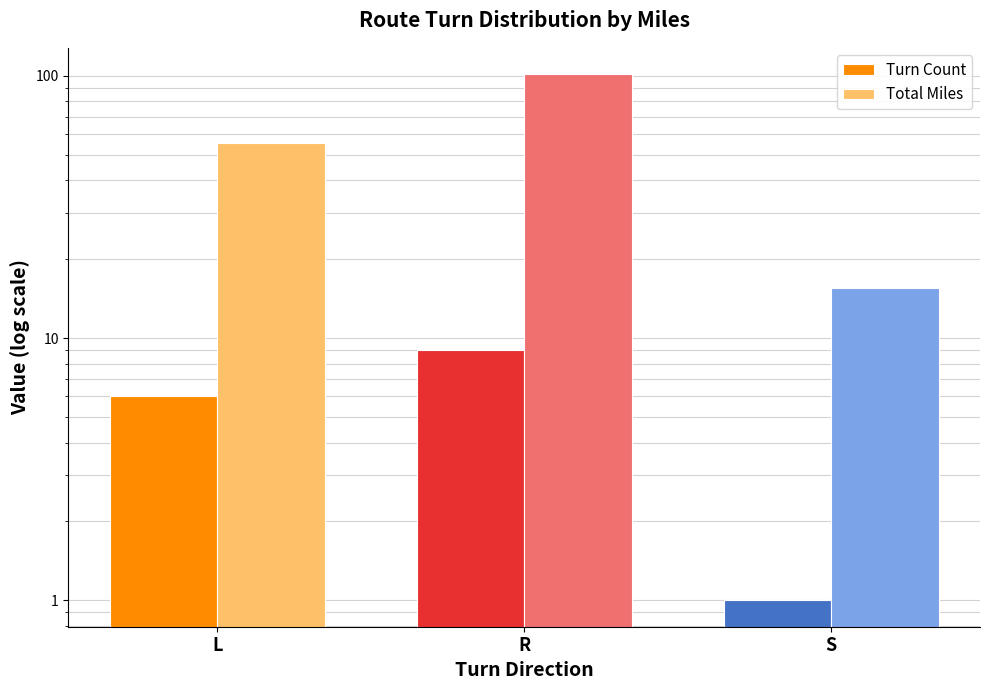

The Turn Count series shows 9.0 at R. True or false?

True